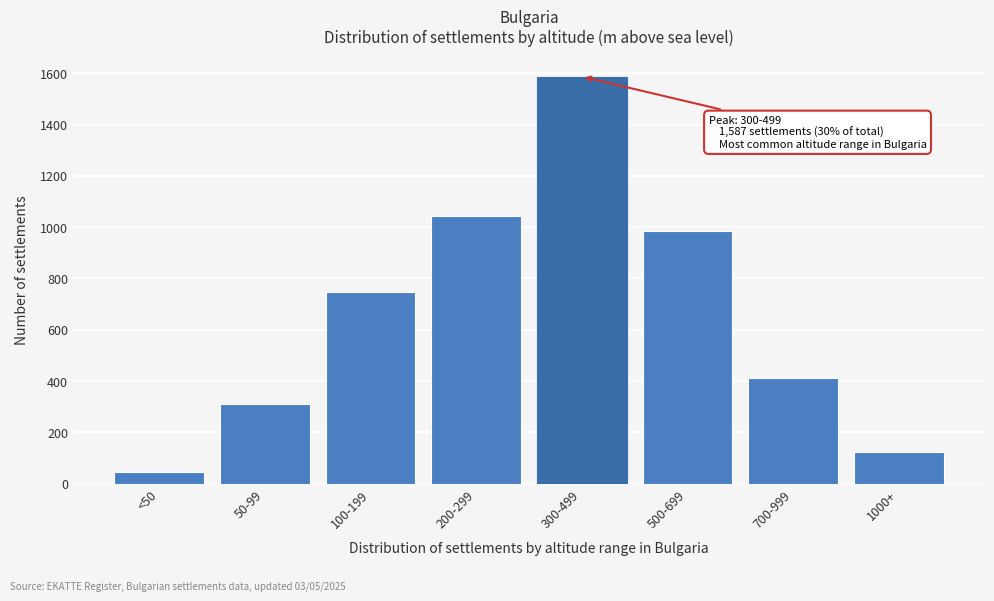

Reading left to right, extract all data points from this chart.

<50=45	50-99=312	100-199=748	200-299=1043	300-499=1587	500-699=987	700-999=412	1000+=125